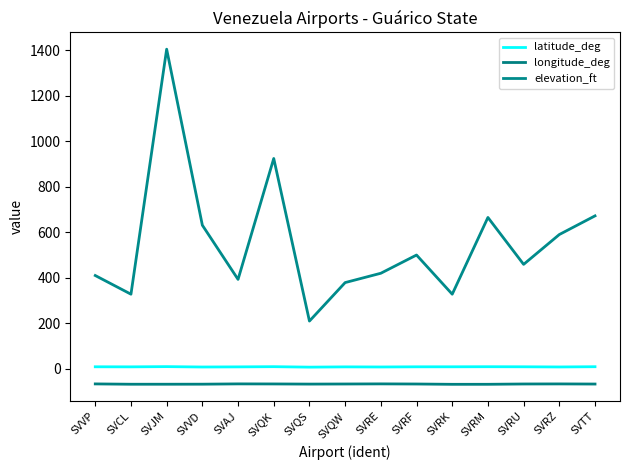

Which series has the largest range (max minus min)?

elevation_ft